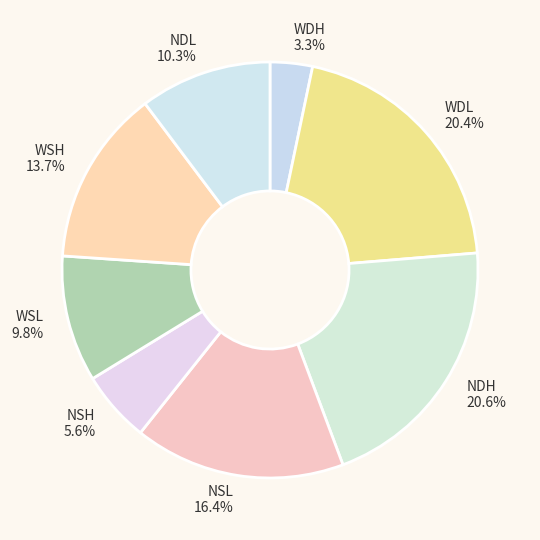

What is the ratio of the value at NDL to the value at WDL?

0.5